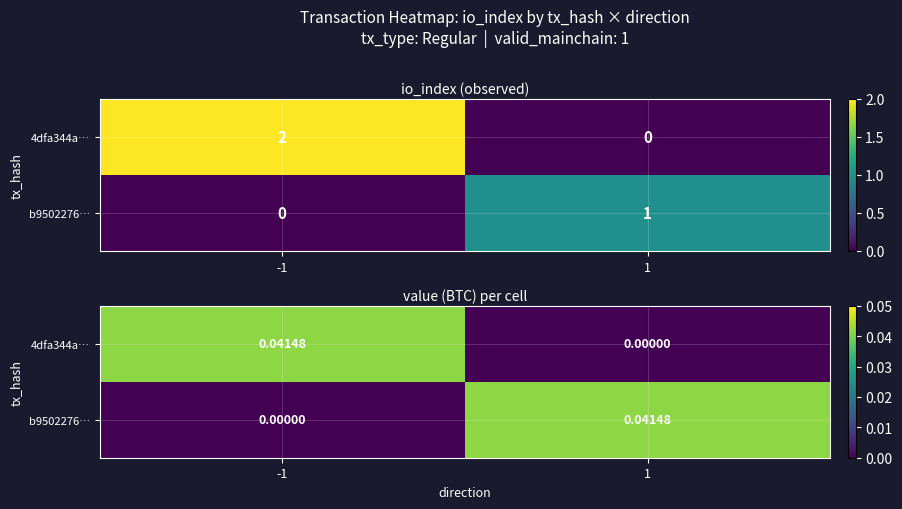

The value of 4dfa344a… at 1 is 0.0. True or false?

True